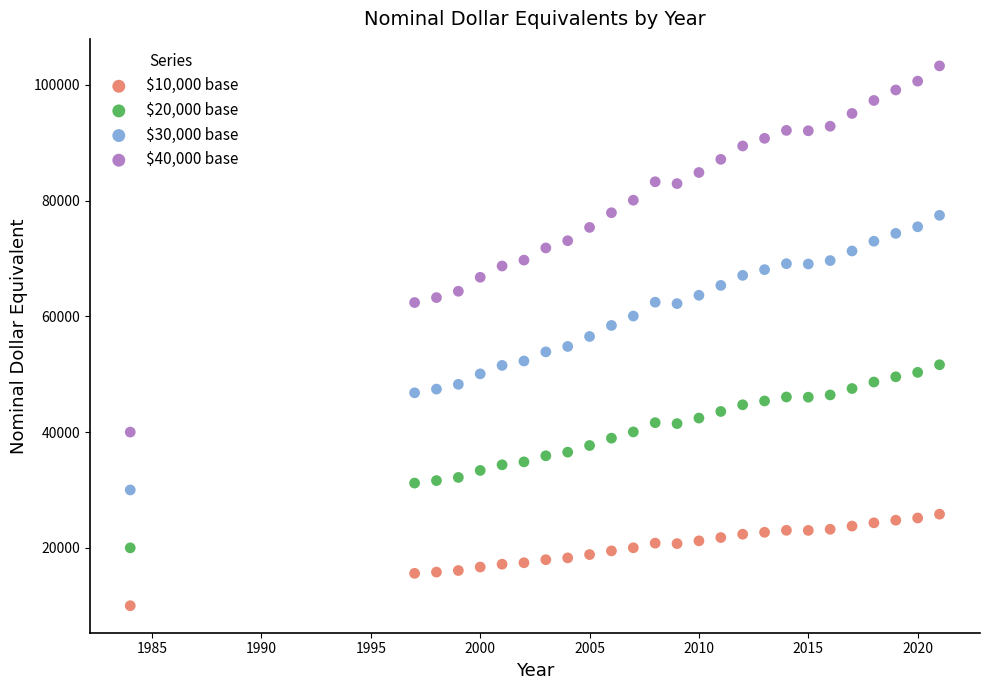

Which series has the widest spread of Y values?

$40,000 base